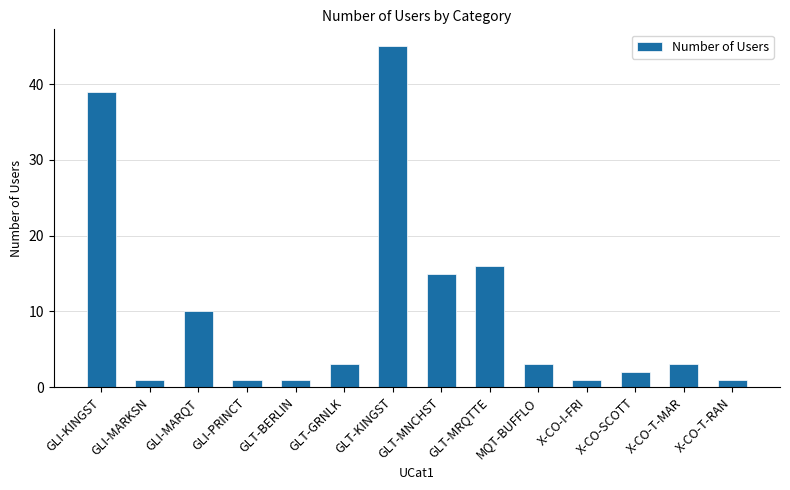

At which label is the value closest to 23?

GLT-MRQTTE